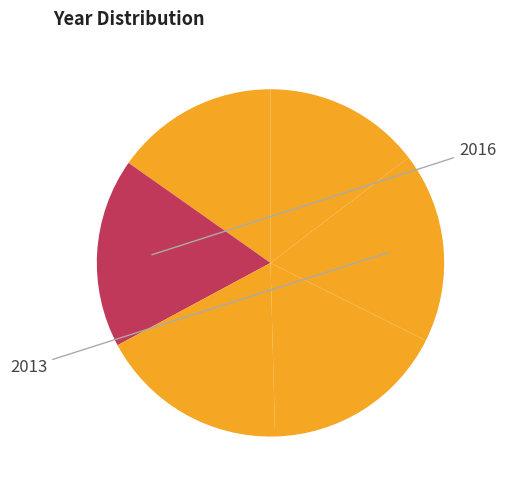

Rank the categories by value from highest to lowest.

2013, 2016, 2015, 2014, 2017, 2012